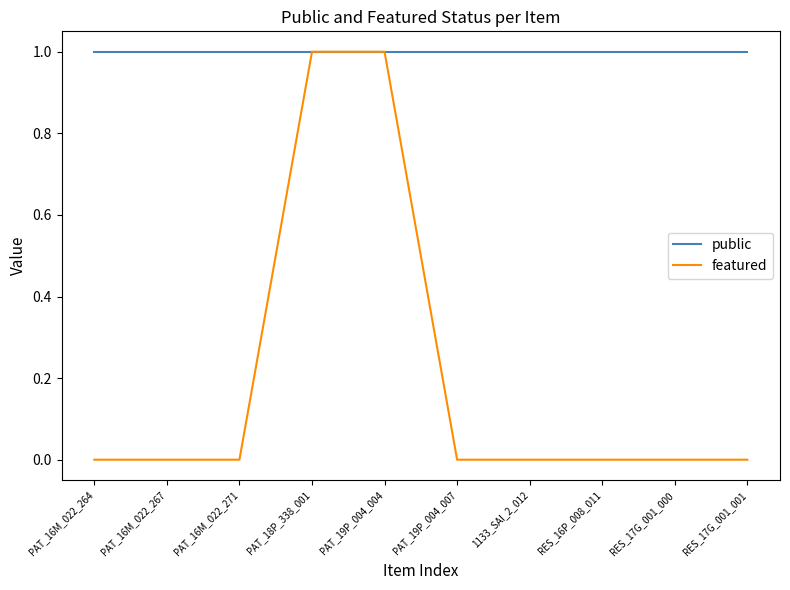

Which series has the largest total across all categories?

public